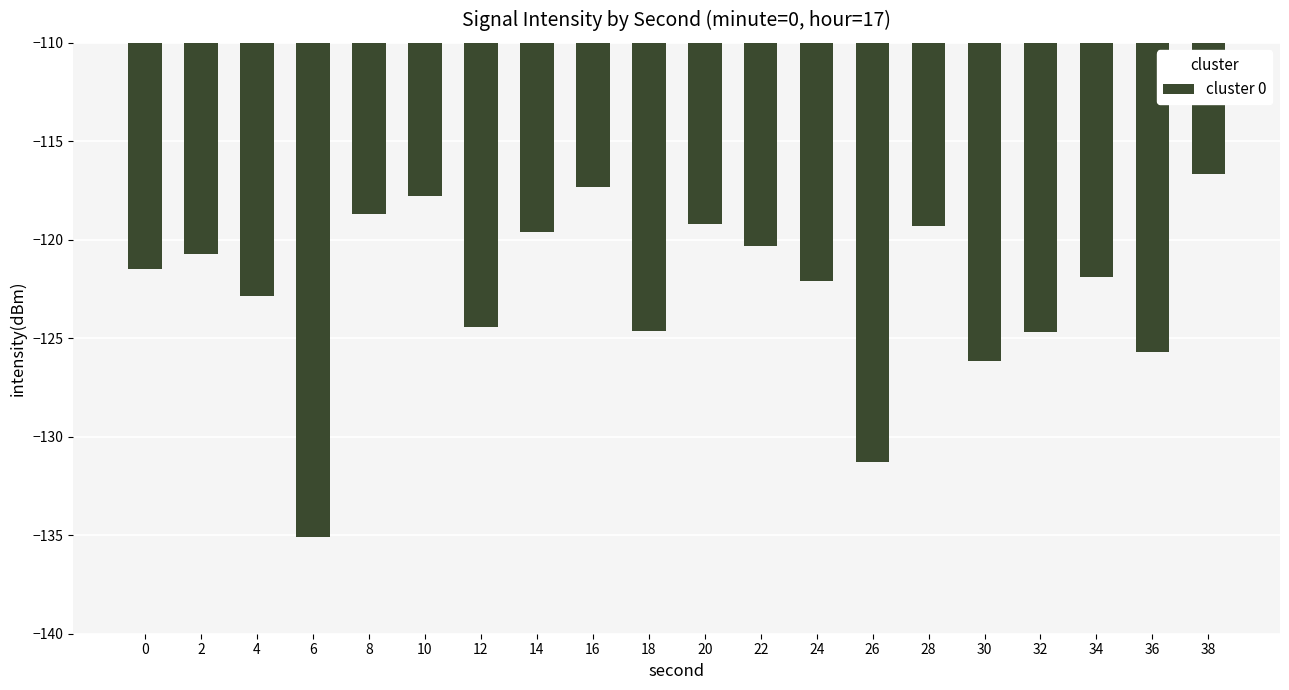

What is the sum of the values at 26 and 38?

-247.9